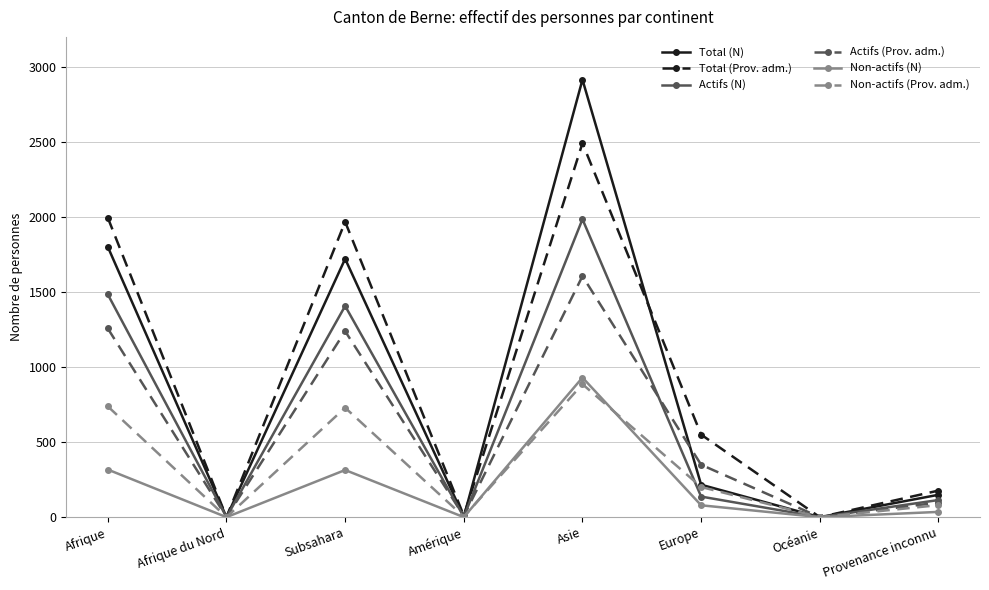

What is the sum of all Total (N) values?

6804